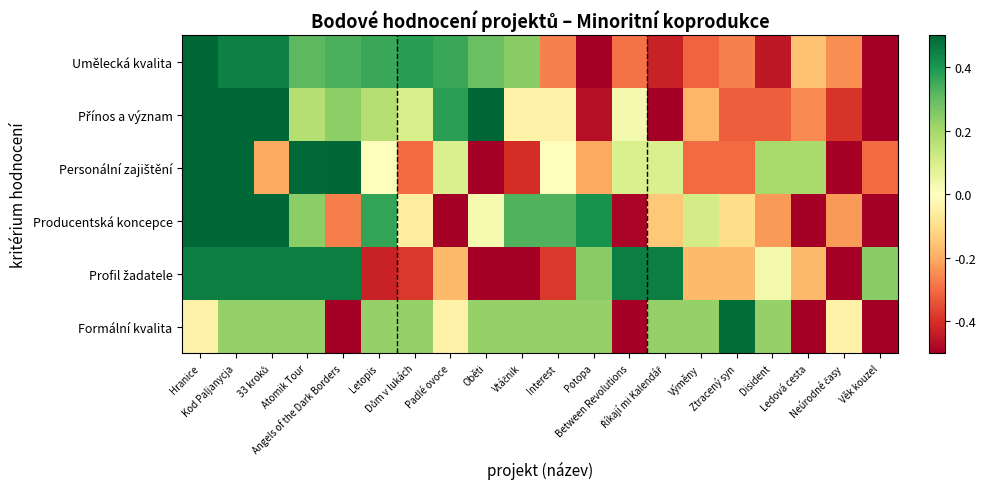

What is the difference between the highest and lowest values at Neúrodné časy?

0.6